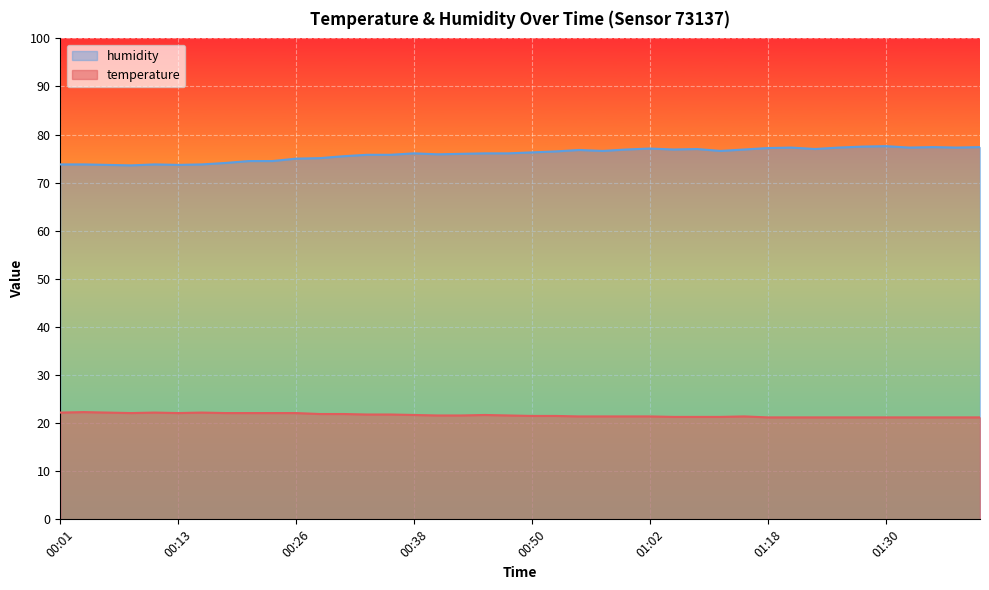

What is the difference between the maximum and minimum values in the humidity series?

4.0